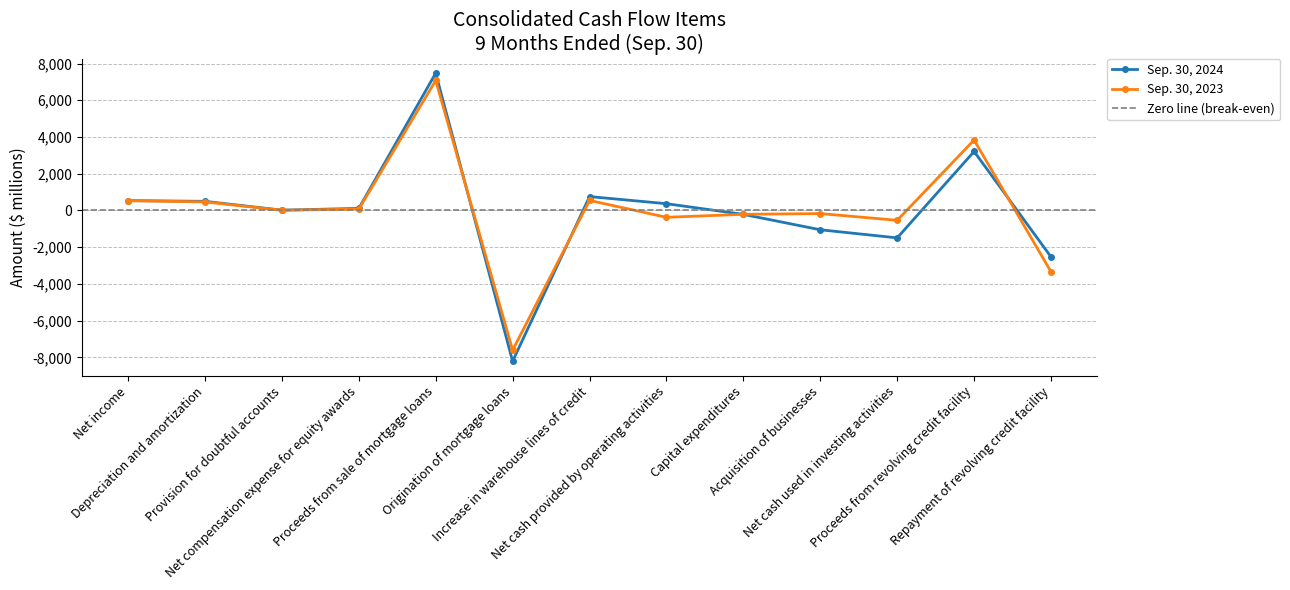

True or false: Sep. 30, 2024 and Sep. 30, 2023 intersect in this chart.

True